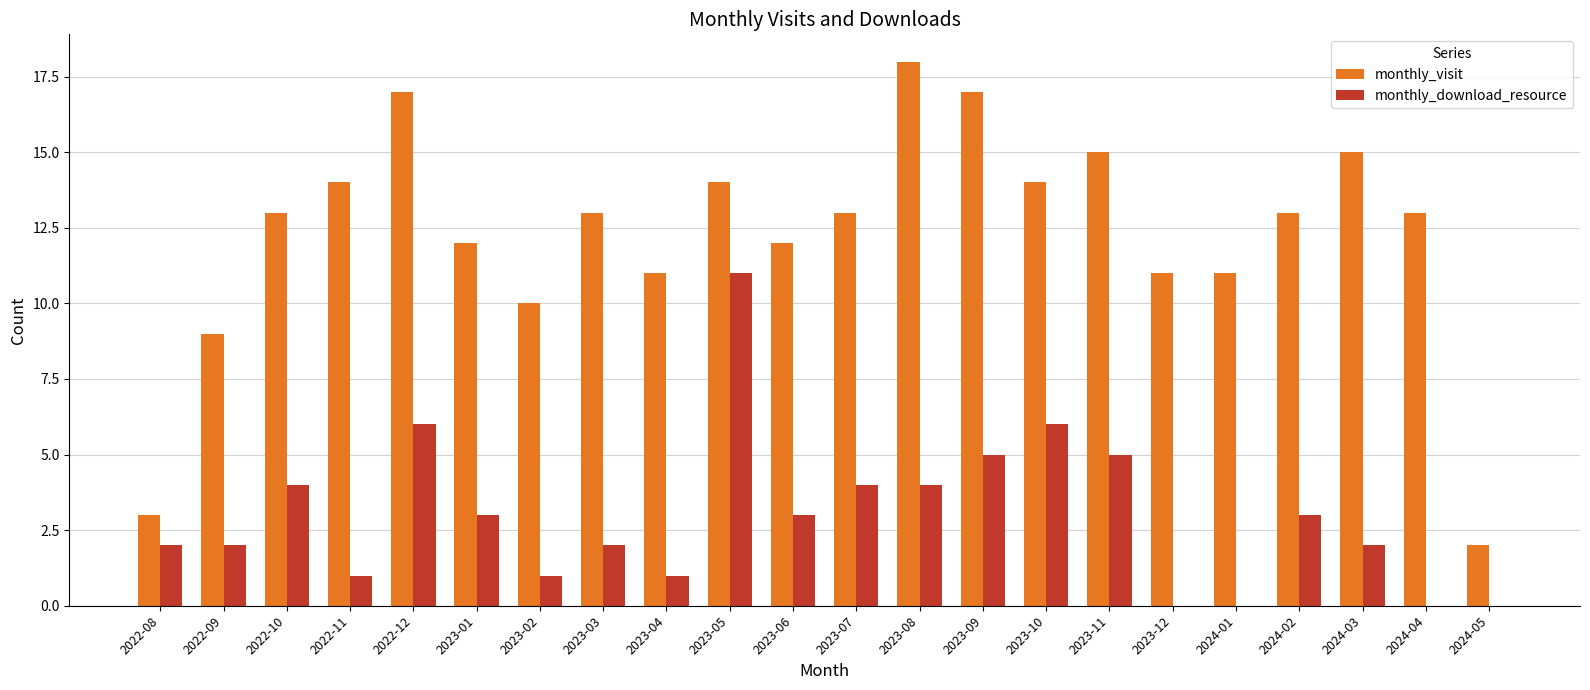

What is the sum of the monthly_visit values at 2024-05 and 2024-03?

17